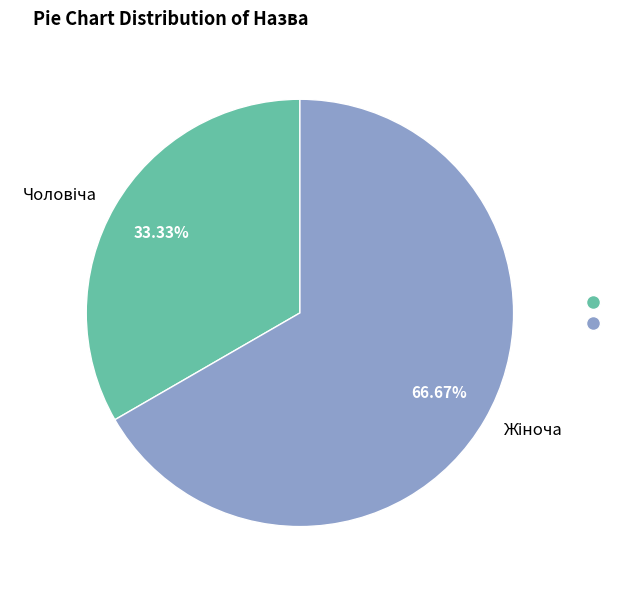

Is there a majority slice in this chart?

Yes